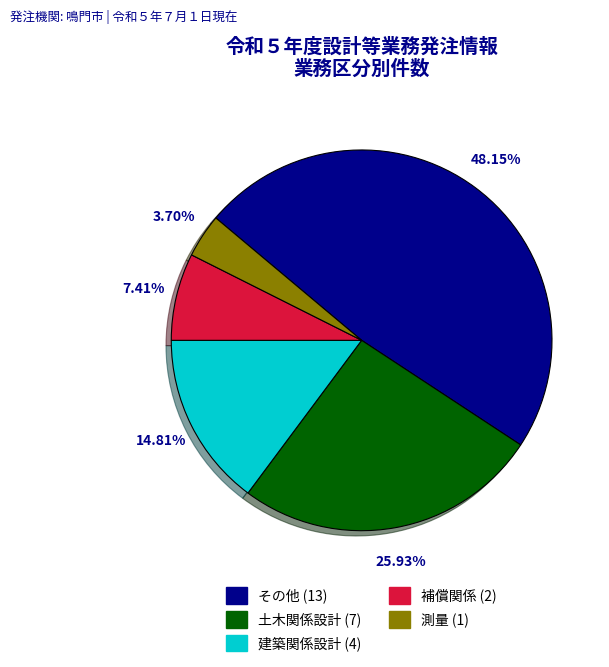

What is the largest slice in the pie chart?

その他